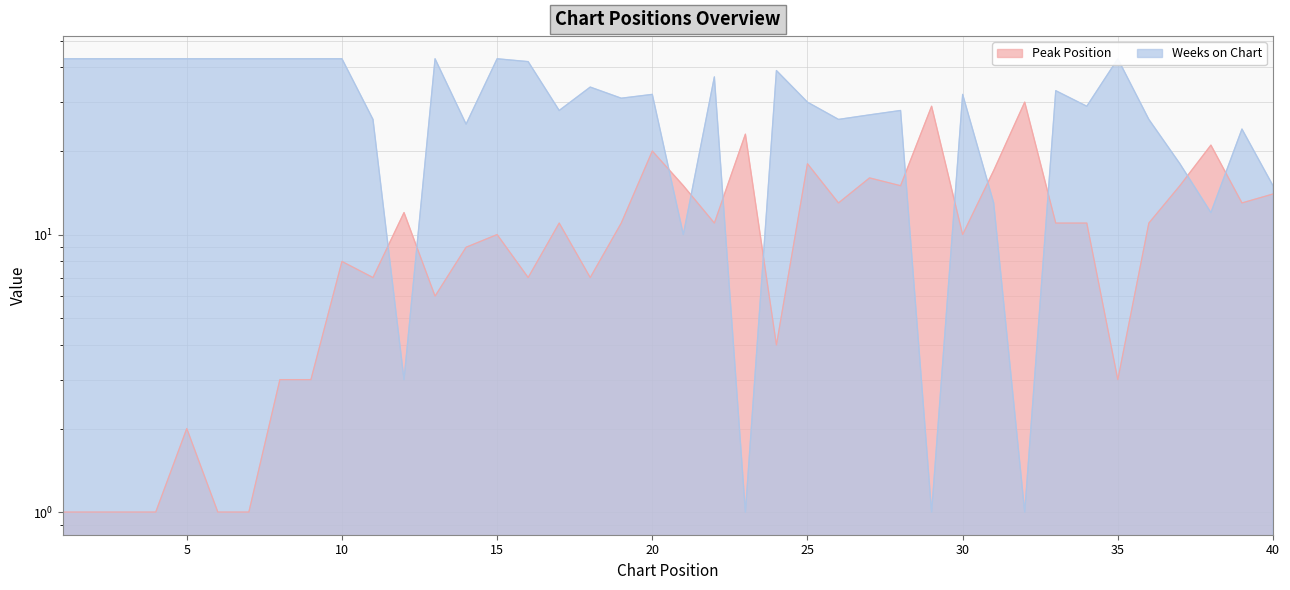

How many times do Peak Position and Weeks on Chart cross each other?

12